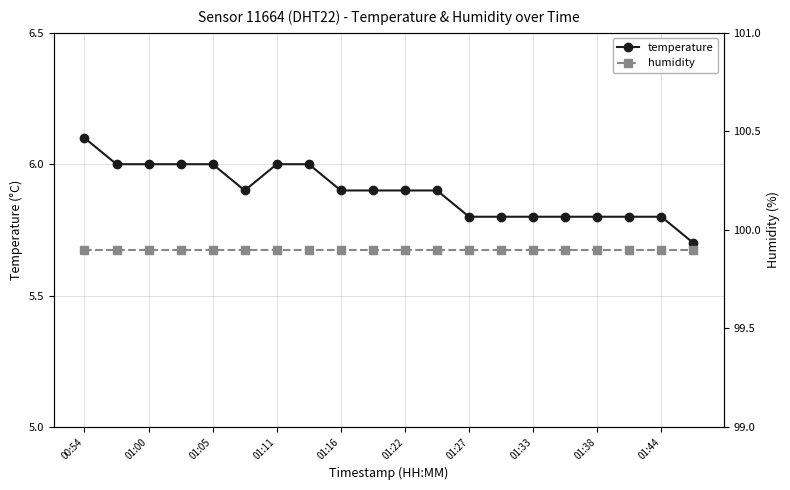

True or false: humidity and temperature cross at least once.

False